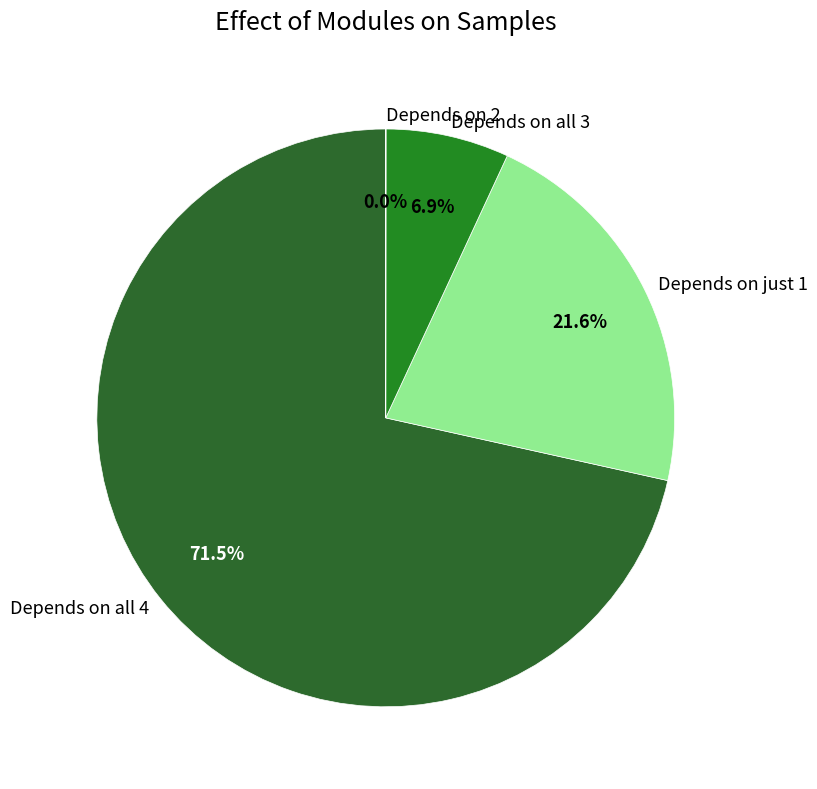

What is the largest slice in the pie chart?

Depends on all 4